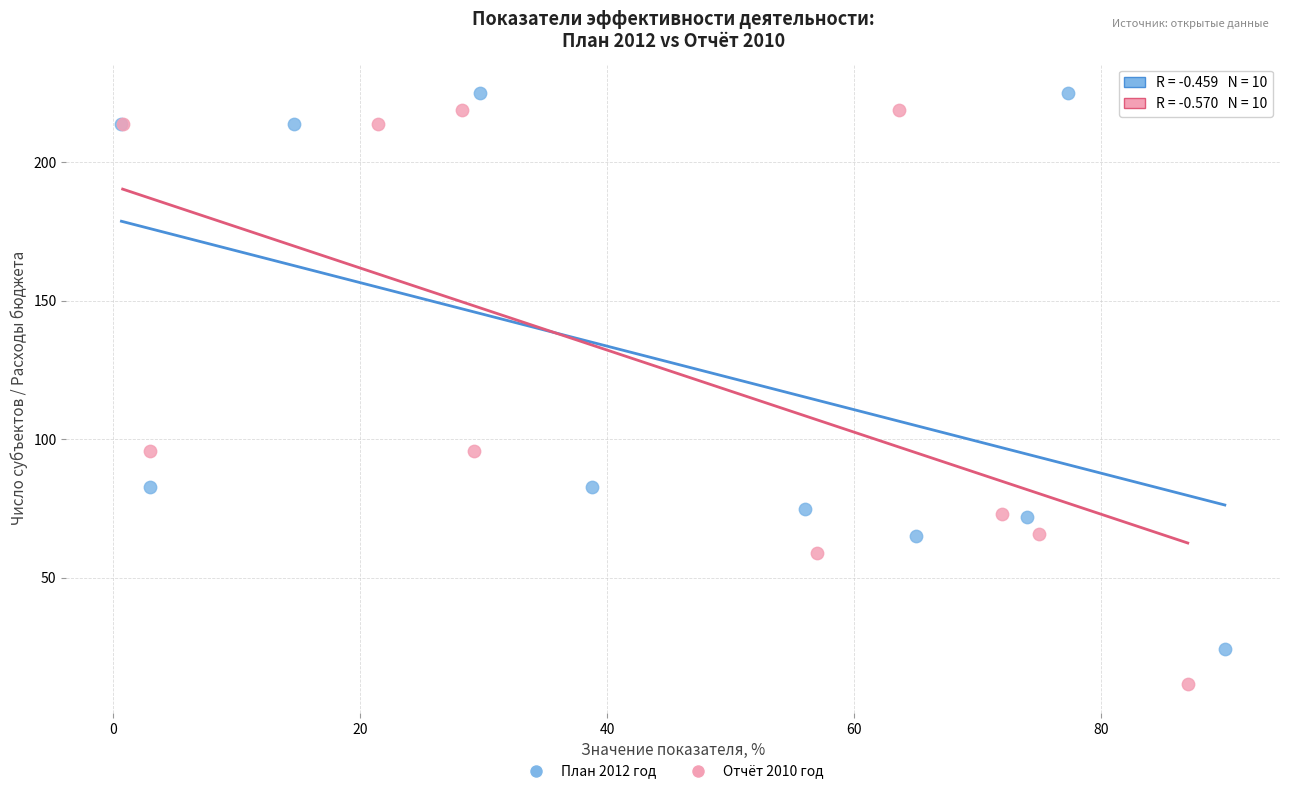

Which series has the largest Y range (max minus min)?

Отчёт 2010 год